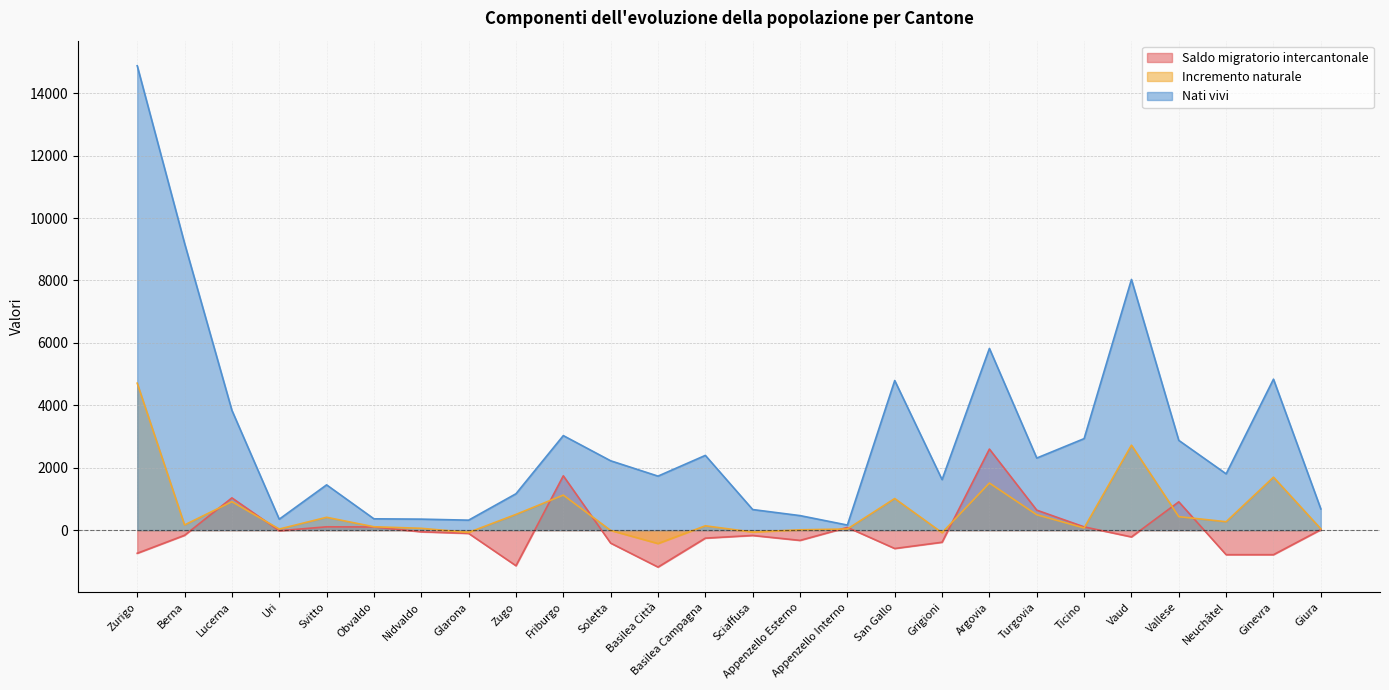

Reading left to right, extract all data points from this chart.

Saldo migratorio intercantonale: -741	-165	1034	-19	107	102	-53	-104	-1140	1741	-416	-1183	-256	-170	-328	88	-588	-387	2598	641	105	-217	908	-786	-786	15
Incremento naturale: 4709	167	912	35	412	108	59	-73	504	1123	-9	-430	139	-62	11	37	1013	-82	1509	493	71	2723	432	270	1697	42
Nati vivi: 14879	9192	3839	351	1451	363	353	320	1166	3029	2222	1731	2395	660	466	163	4794	1619	5822	2310	2932	8032	2876	1804	4837	680